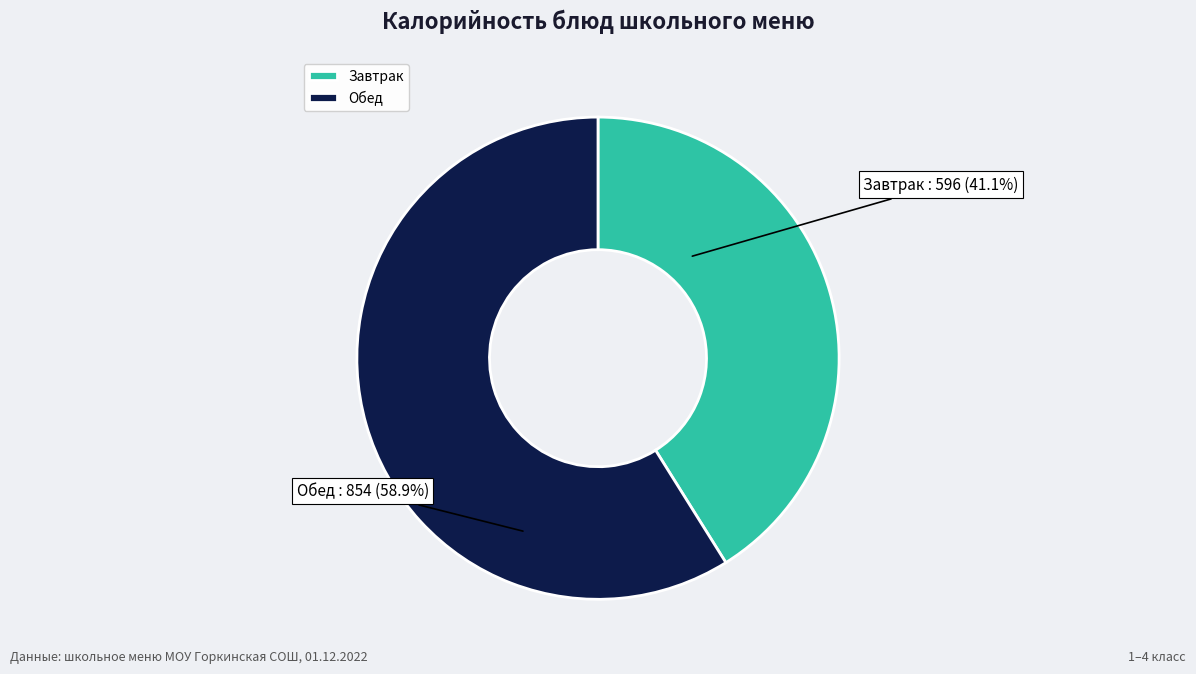

How many segments does this pie chart have?

2